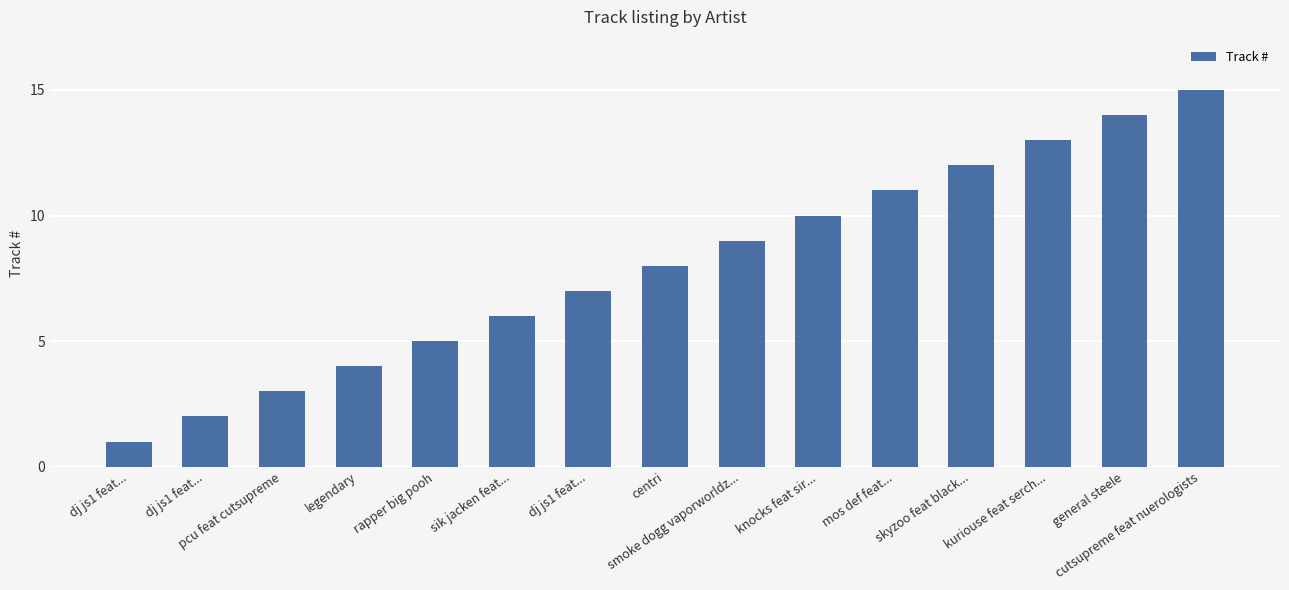

Does the chart contain any negative values?

No